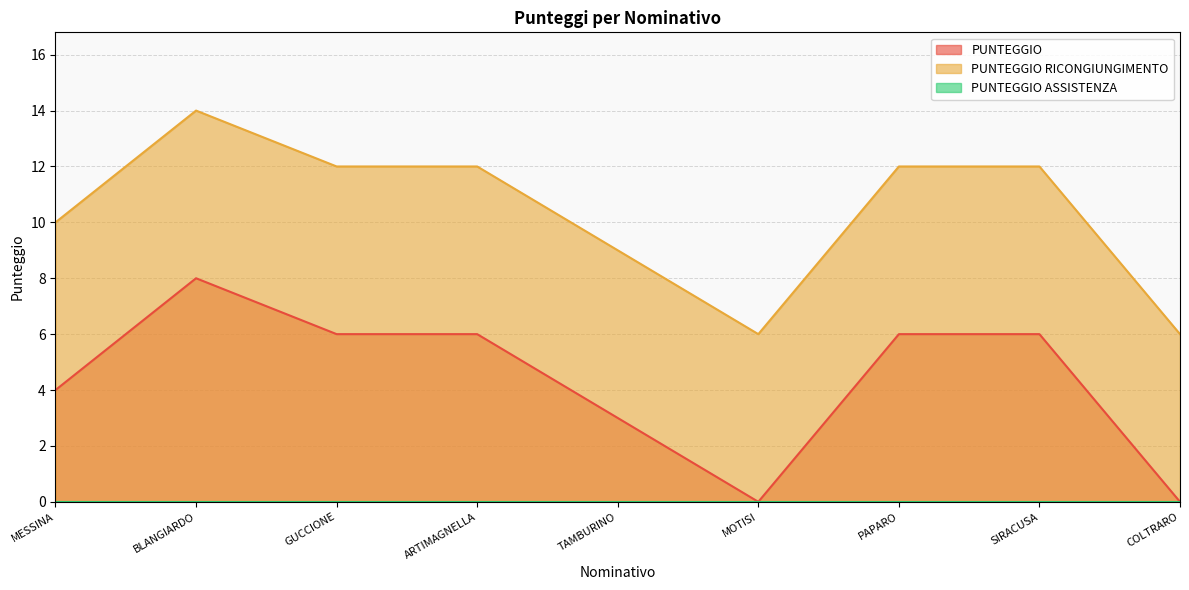

Which series has the largest total across all categories?

PUNTEGGIO RICONGIUNGIMENTO